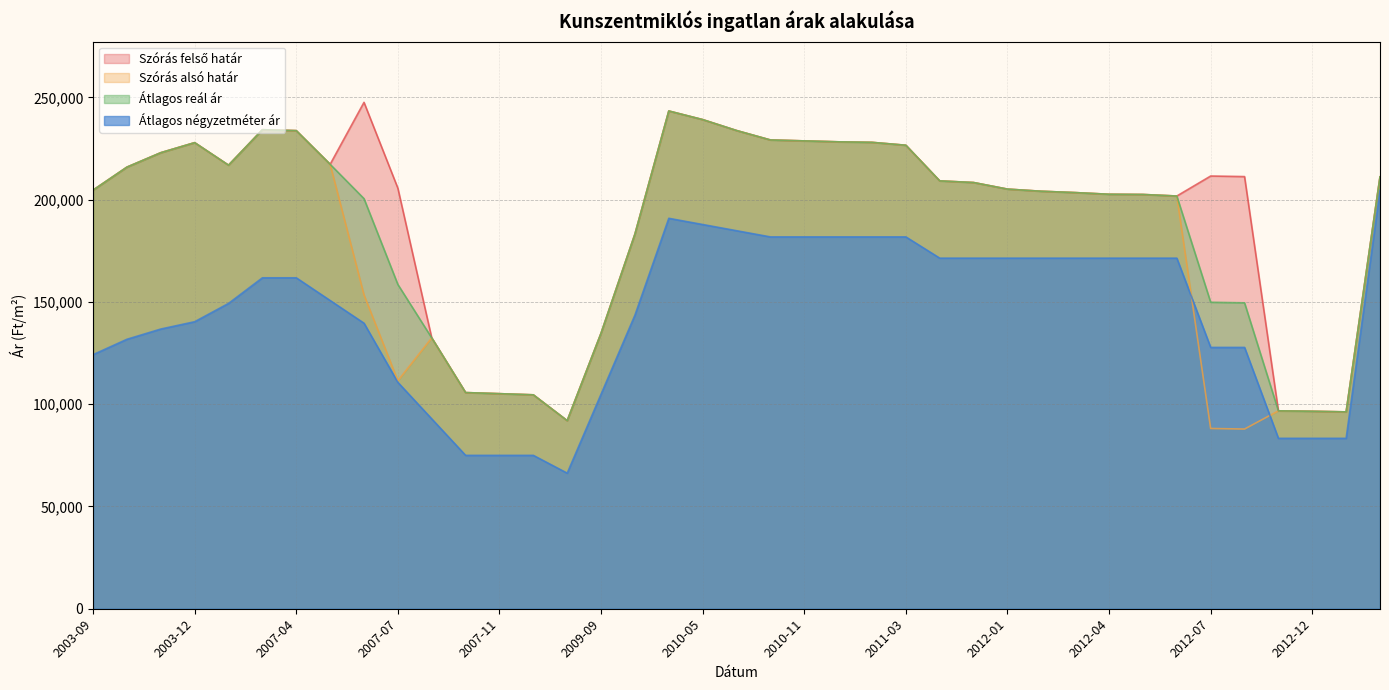

Between 2010-03 and 2007-03, which is larger?

2007-03